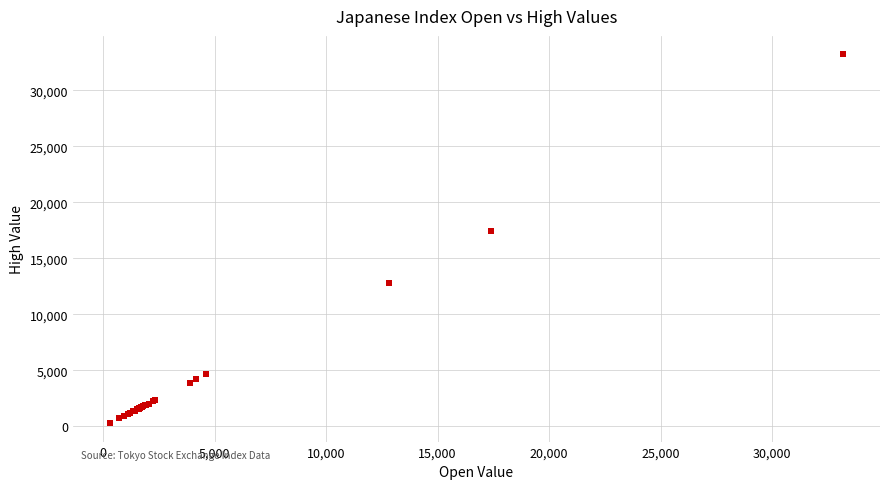

What Y value in the scatter plot is closest to 16743?

17407.7